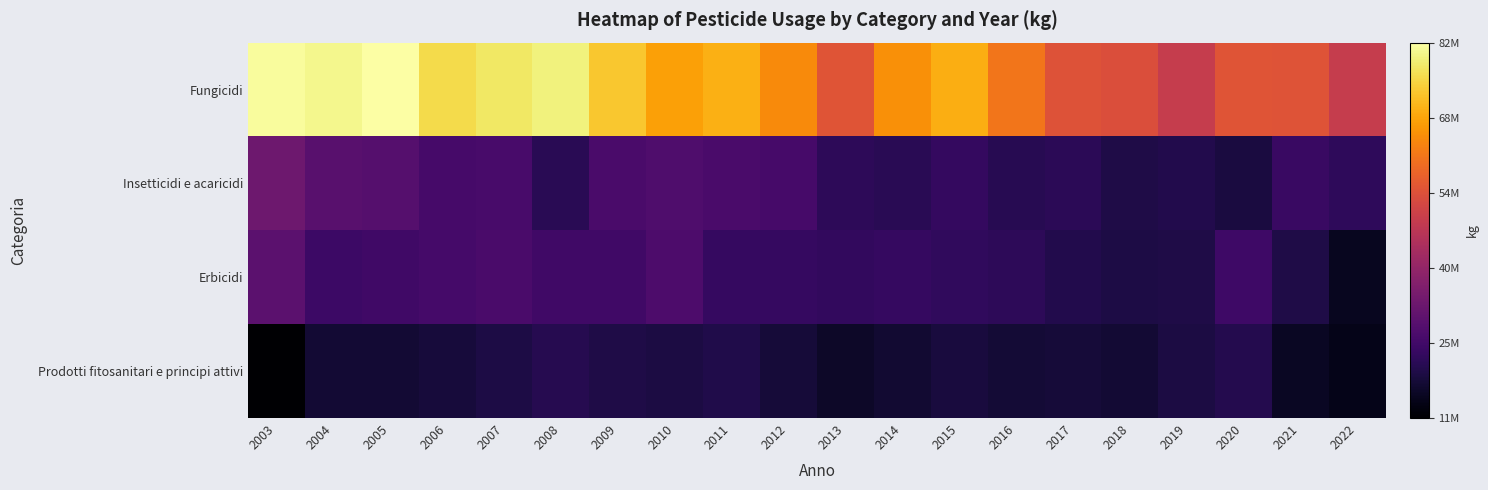

At which category is the sum across all series the highest?

2003